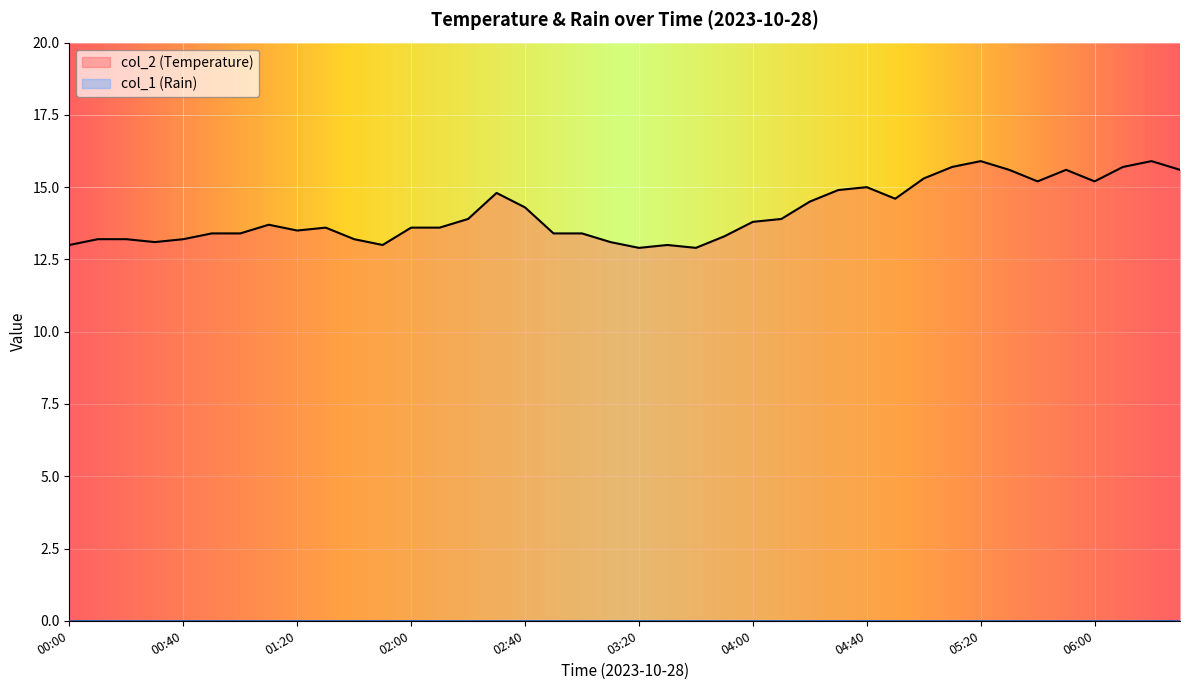

At which category does the chart reach its minimum across all series?

03:20